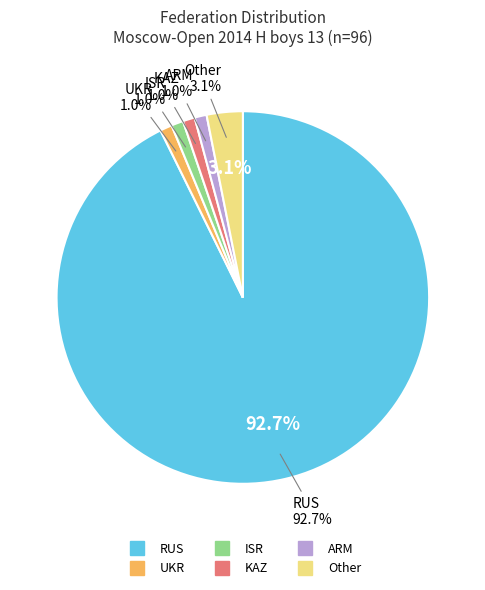

What is the largest slice in the pie chart?

RUS